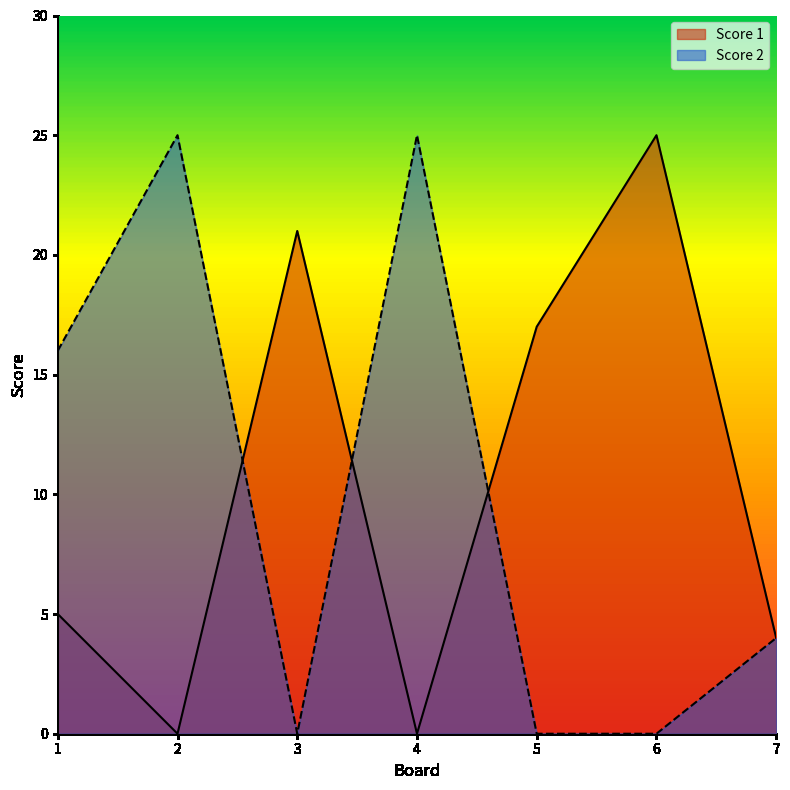

At which category is the sum across all series the highest?

2